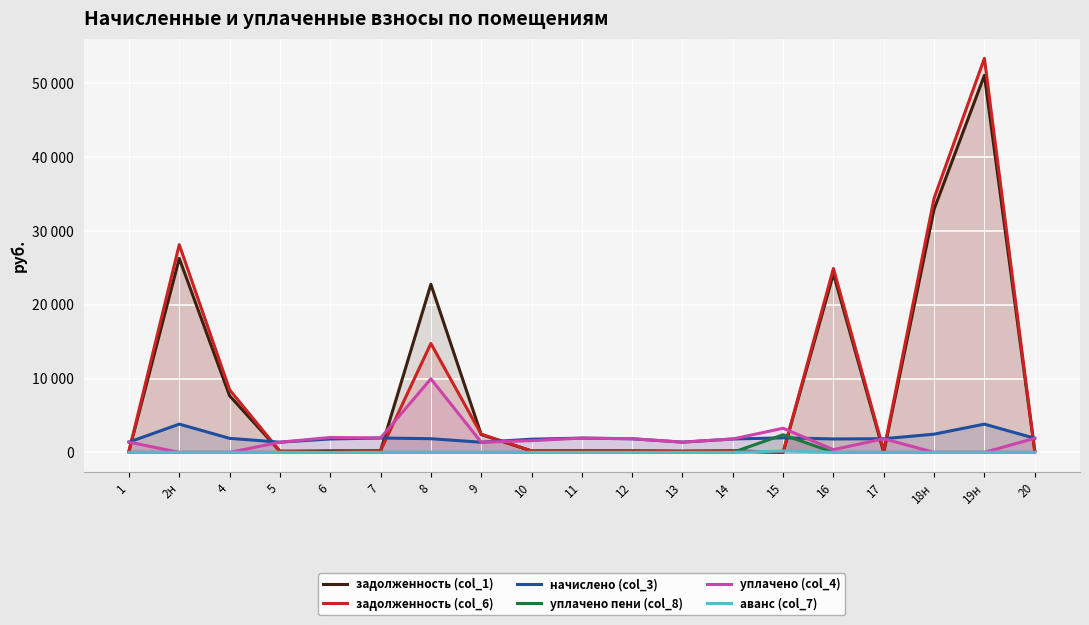

Which series has the widest spread of values?

задолженность (col_6)